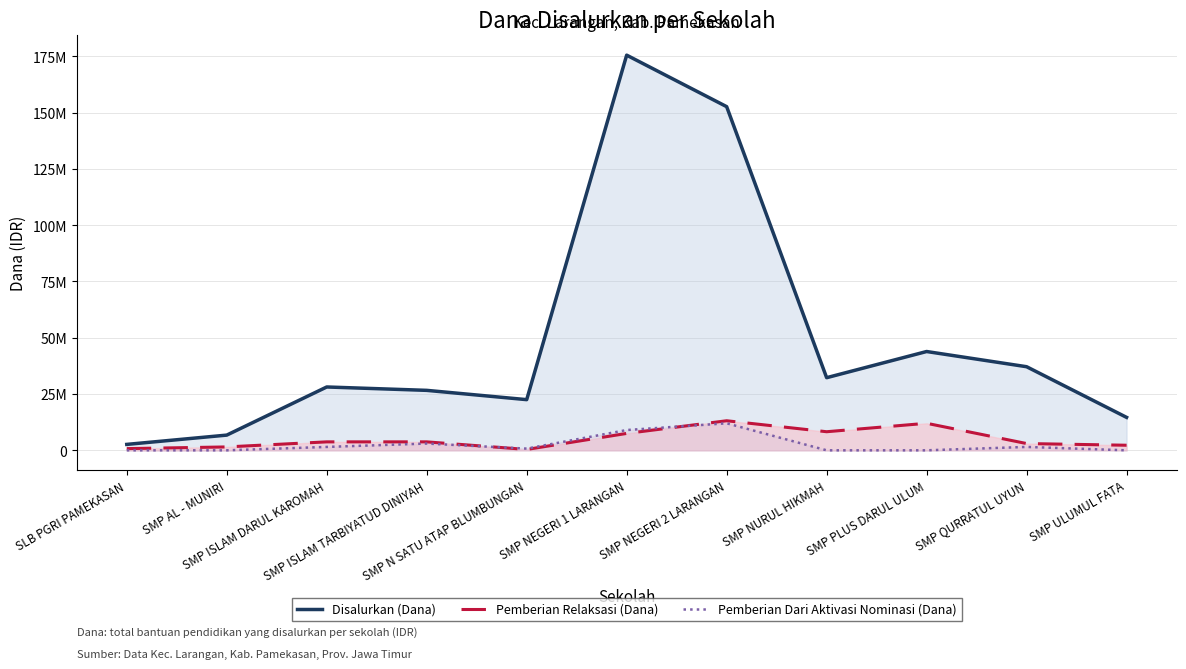

True or false: Disalurkan (Dana) and Pemberian Relaksasi (Dana) cross at least once.

False